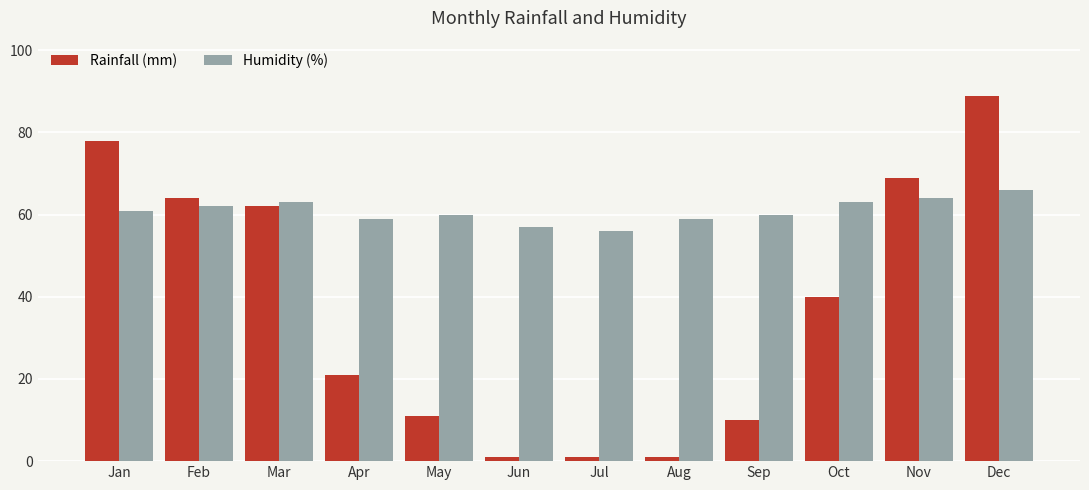

Rank the series by their average value, from highest to lowest.

Humidity (%), Rainfall (mm)